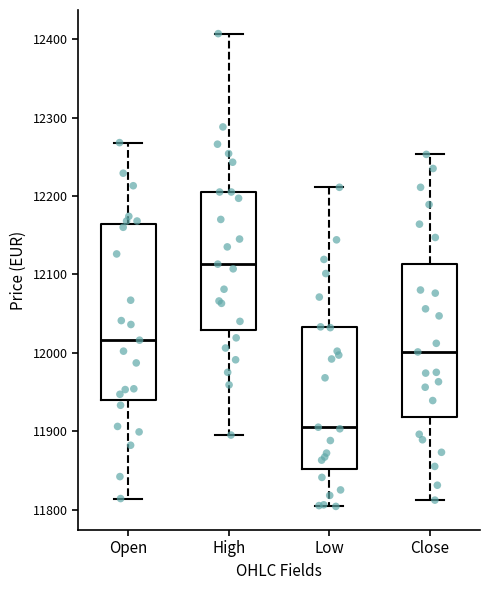

Reading left to right, transcribe this box plot: for each box, give where its median line is, the range the box spans, and where its two whiskers end, as read against the y-axis. The values are not printed on the chart, so give them approximately, as read against the axis.

Open: median 12020, box 11940 to 12160, whiskers 11810 to 12270
High: median 12110, box 12030 to 12210, whiskers 11900 to 12410
Low: median 11910, box 11850 to 12030, whiskers 11800 to 12210
Close: median 12000, box 11920 to 12110, whiskers 11810 to 12250